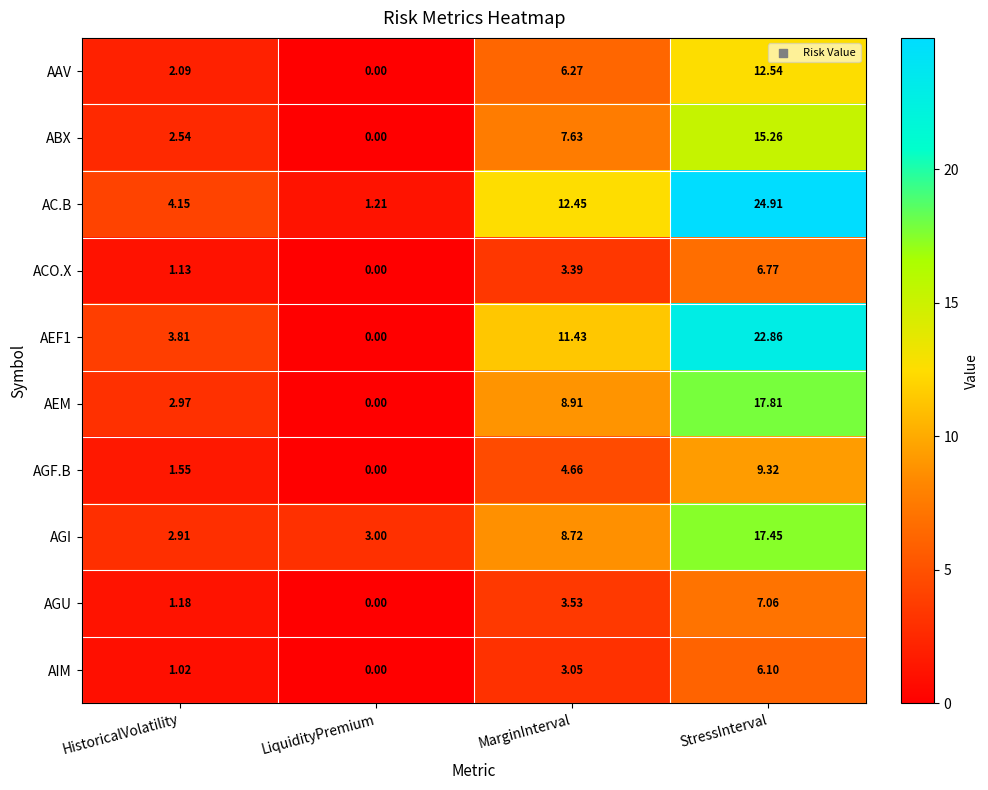

Which label corresponds to the largest value in the chart?

StressInterval